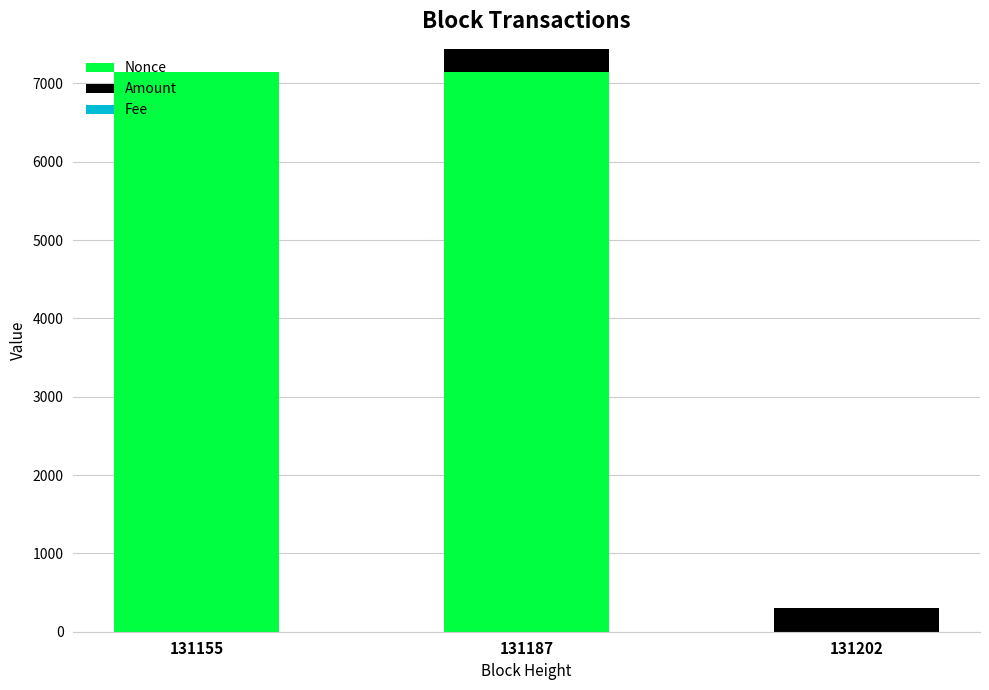

Are the bars horizontal?

No